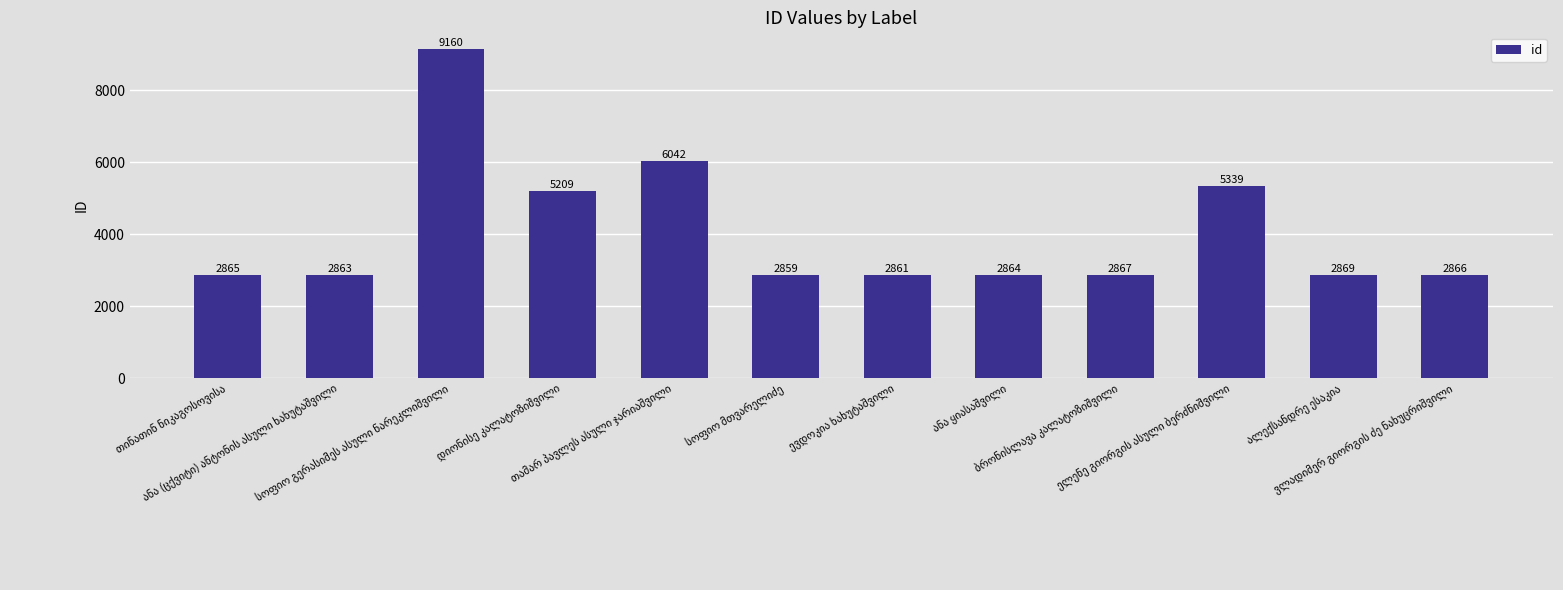

What is the maximum value shown in the chart?

9160